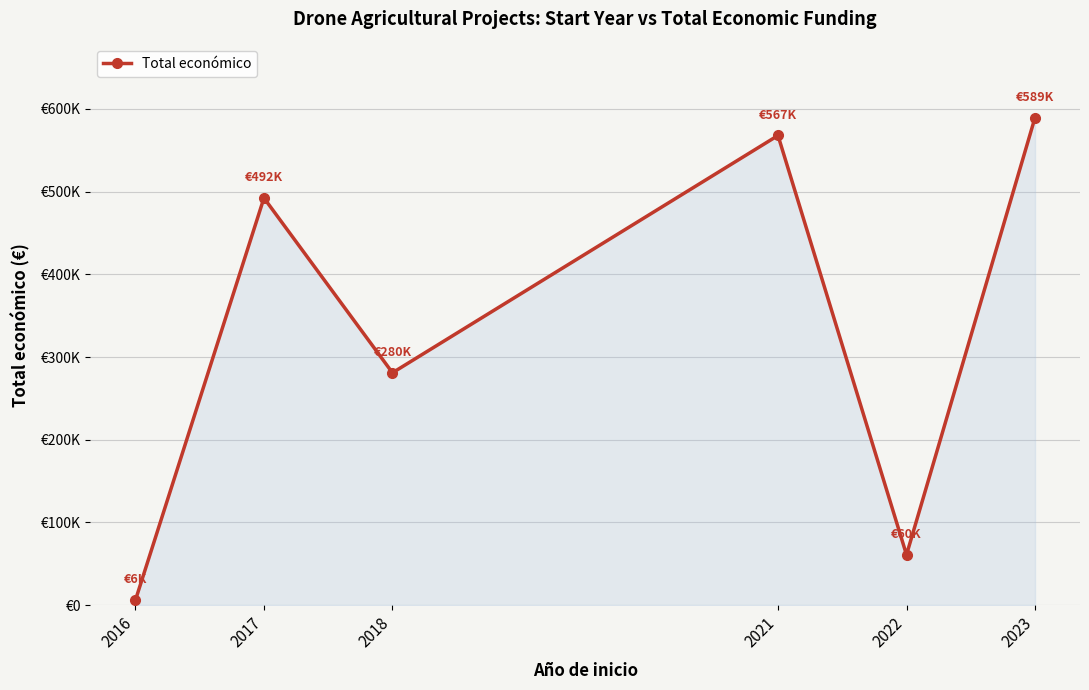

What is the smallest value displayed?

6000